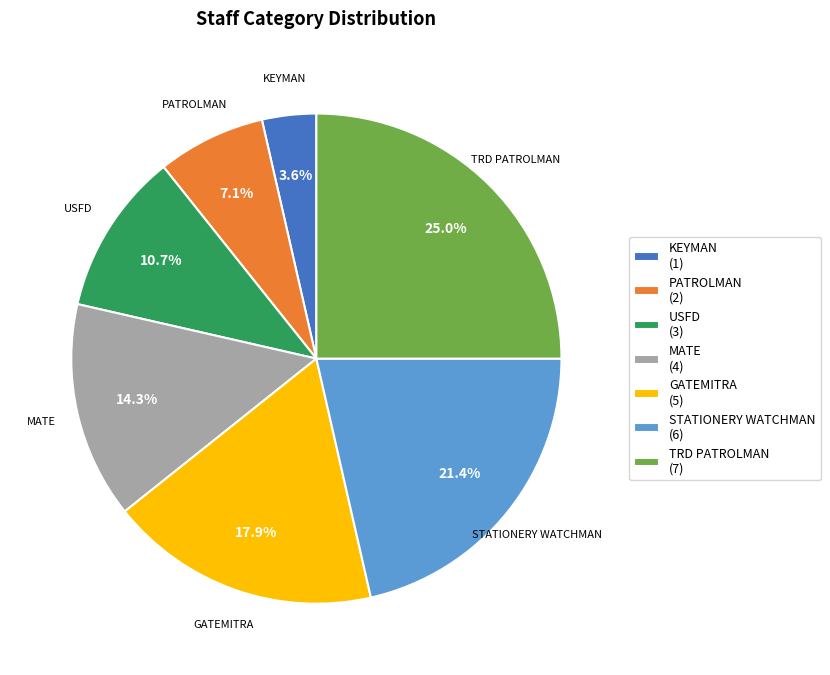

Is GATEMITRA (5) the majority of the pie?

No